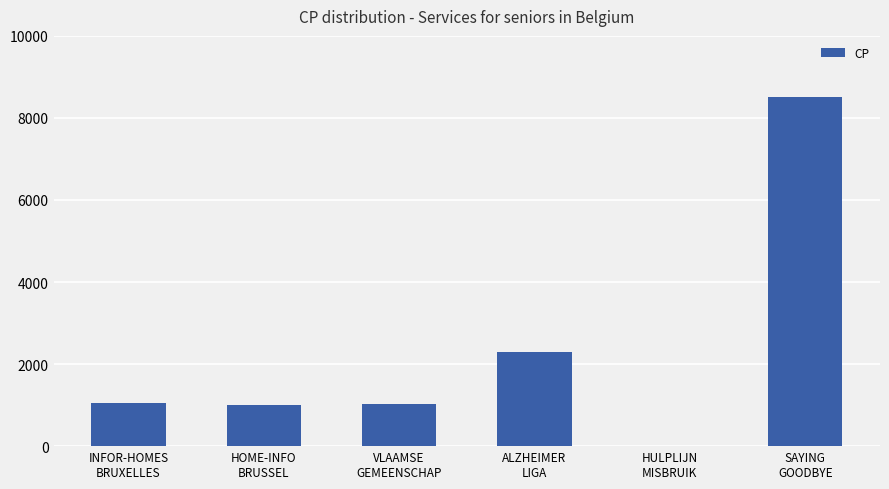

The chart shows a value of 1030 at VLAAMSE
GEMEENSCHAP. True or false?

True